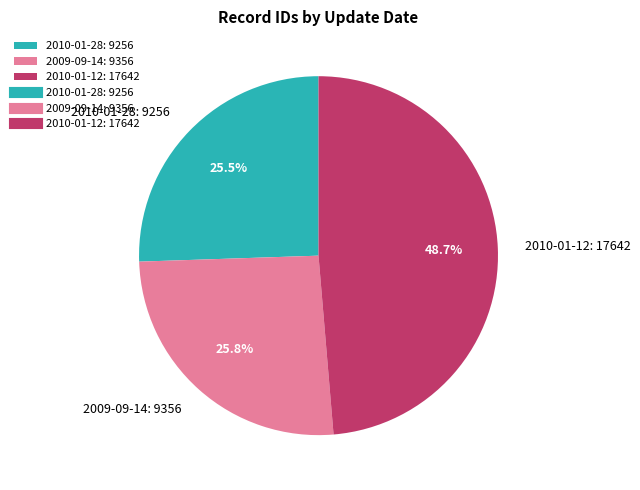

How many slices are in this pie chart?

3